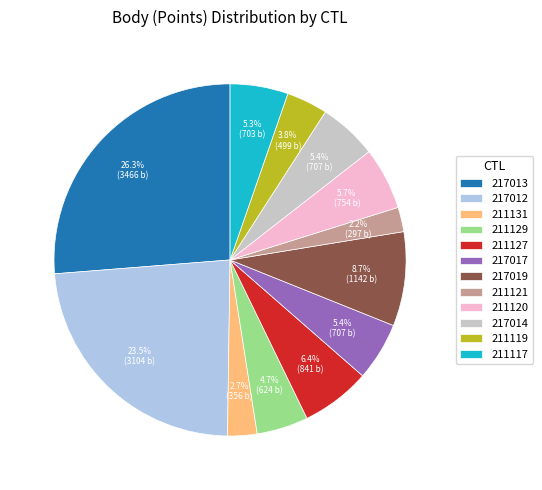

What is the ratio of the value at 211120 to the value at 217013?

0.2